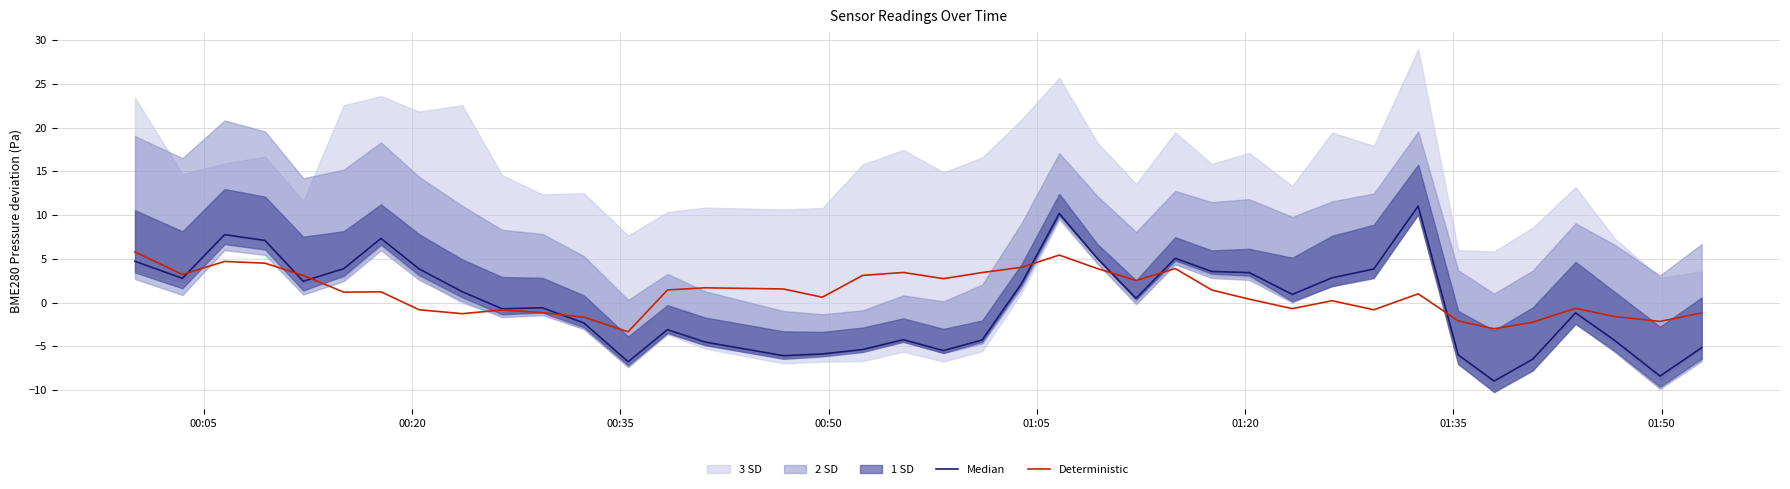

What is the lowest value of the Deterministic series?

-3.3